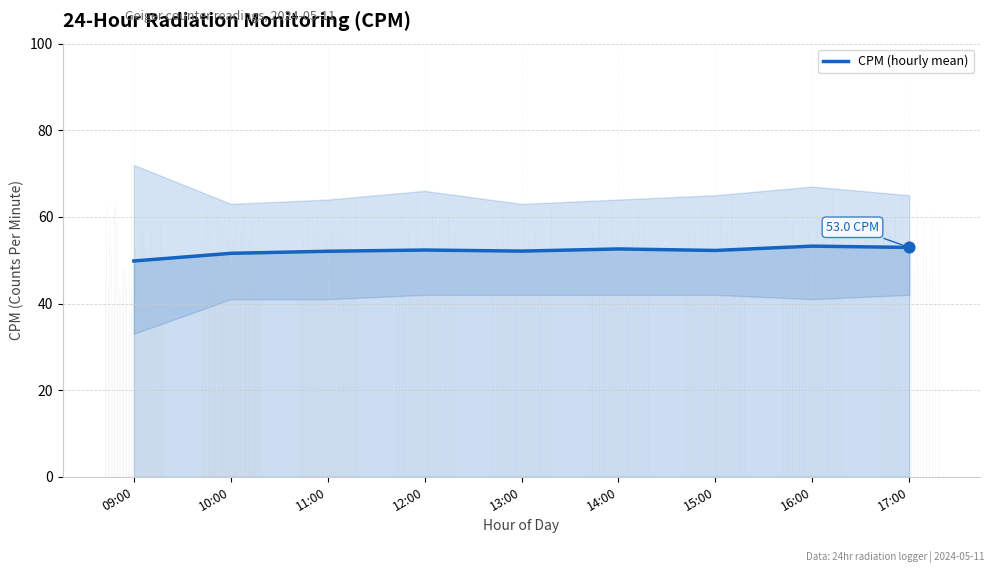

Approximately how many times larger is the value at 14:00 compared to 16:00?

1.0